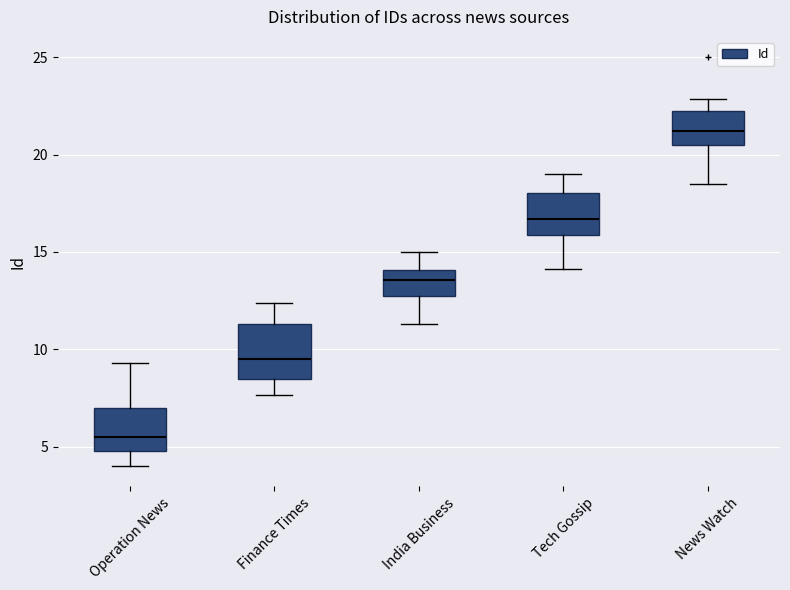

Reading left to right, transcribe this box plot: for each box, give where its median line is, the range the box spans, and where its two whiskers end, as read against the y-axis. The values are not printed on the chart, so give them approximately, as read against the axis.

Operation News: median 5.5, box 5.0 to 7.0, whiskers 4.0 to 9.5
Finance Times: median 9.5, box 8.5 to 11.5, whiskers 7.5 to 12.5
India Business: median 13.5, box 13.0 to 14.0, whiskers 11.5 to 15.0
Tech Gossip: median 16.5, box 16.0 to 18.0, whiskers 14.0 to 19.0
News Watch: median 21.0, box 20.5 to 22.0, whiskers 18.5 to 23.0